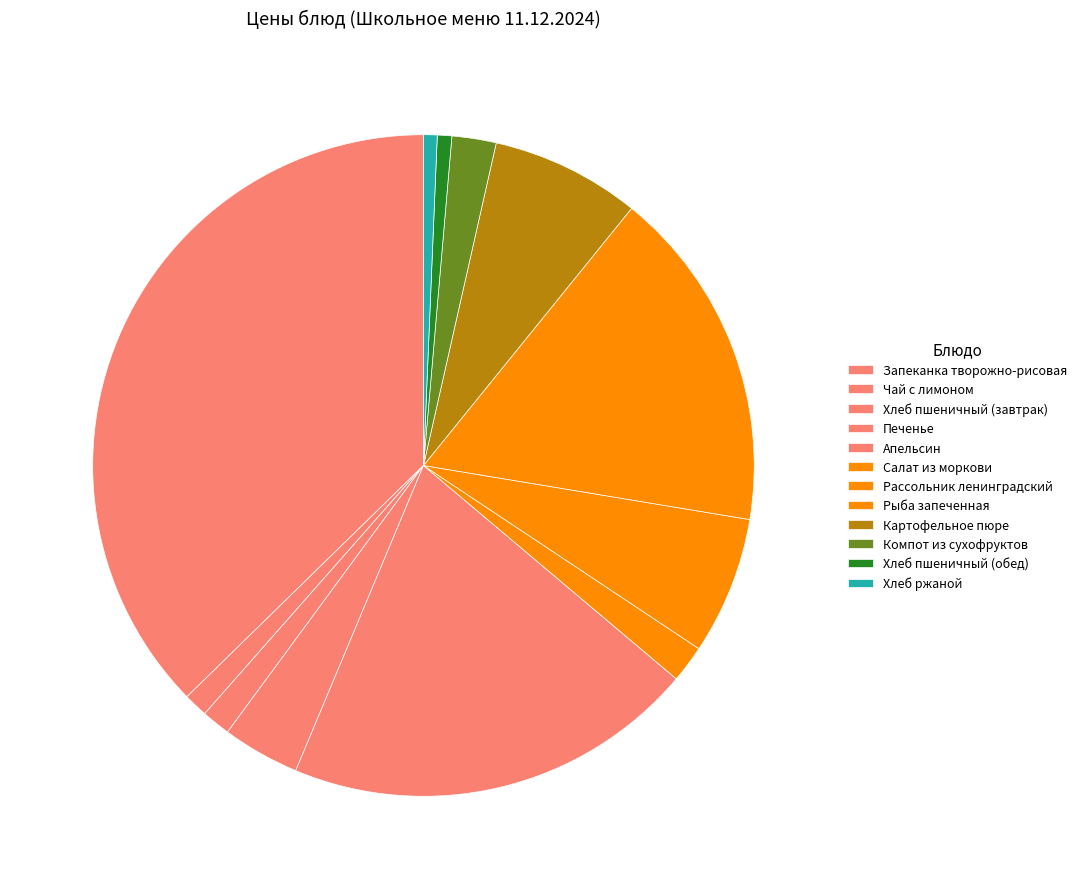

What percentage is NOT represented by Печенье?

96.2%